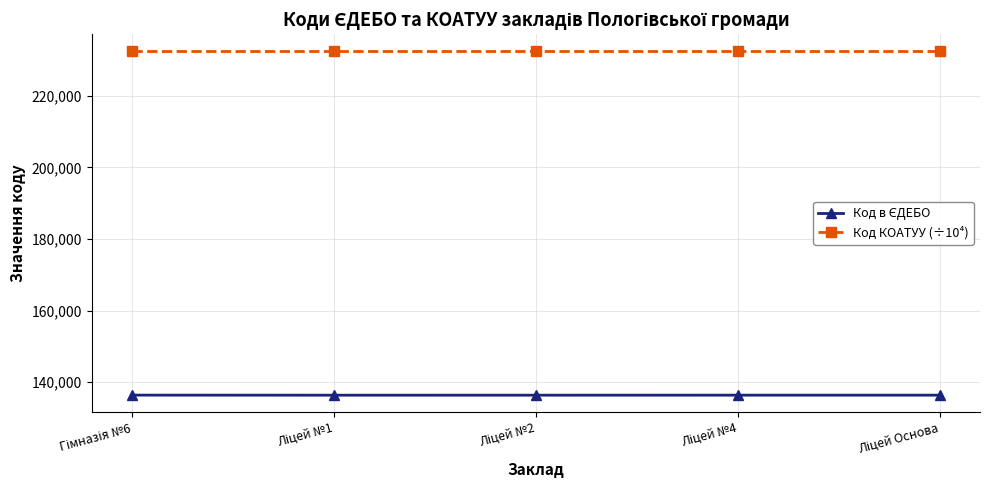

At how many categories does at least one series exceed 191940?

5